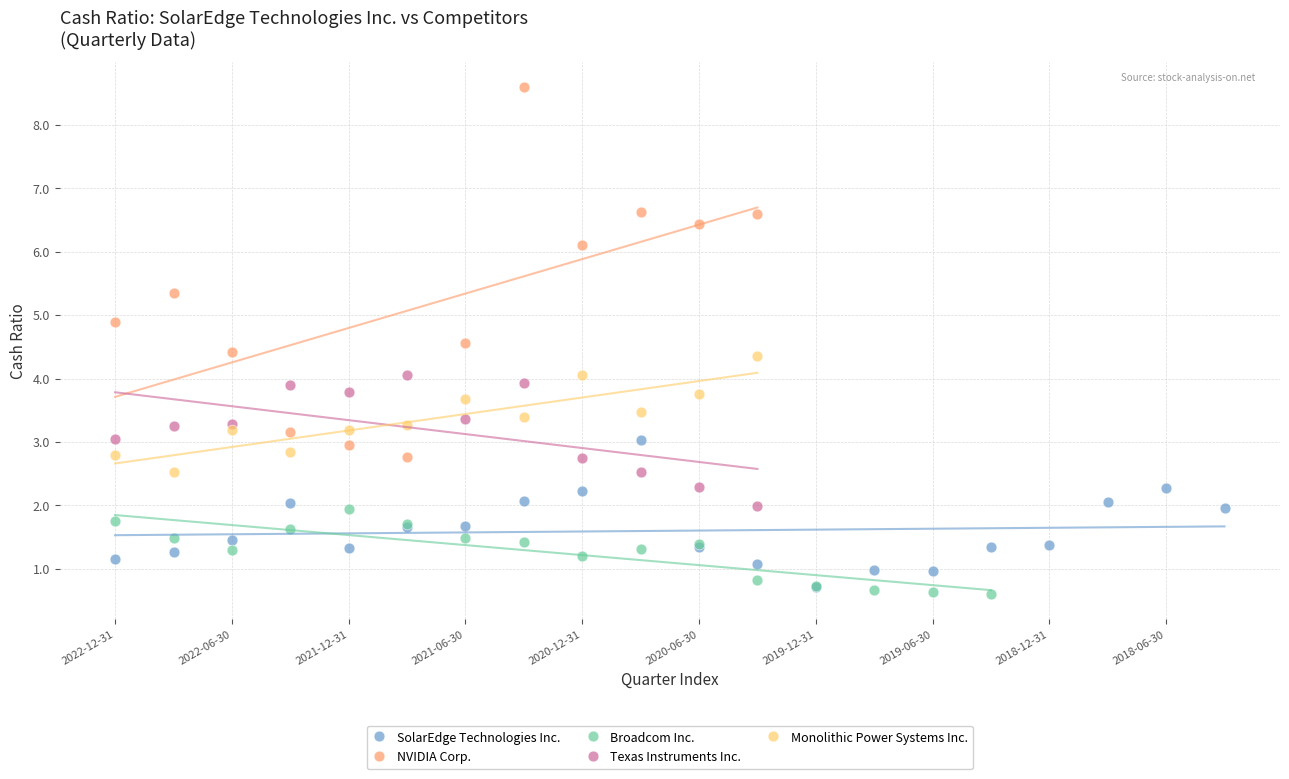

Which series has the largest Y range (max minus min)?

NVIDIA Corp.